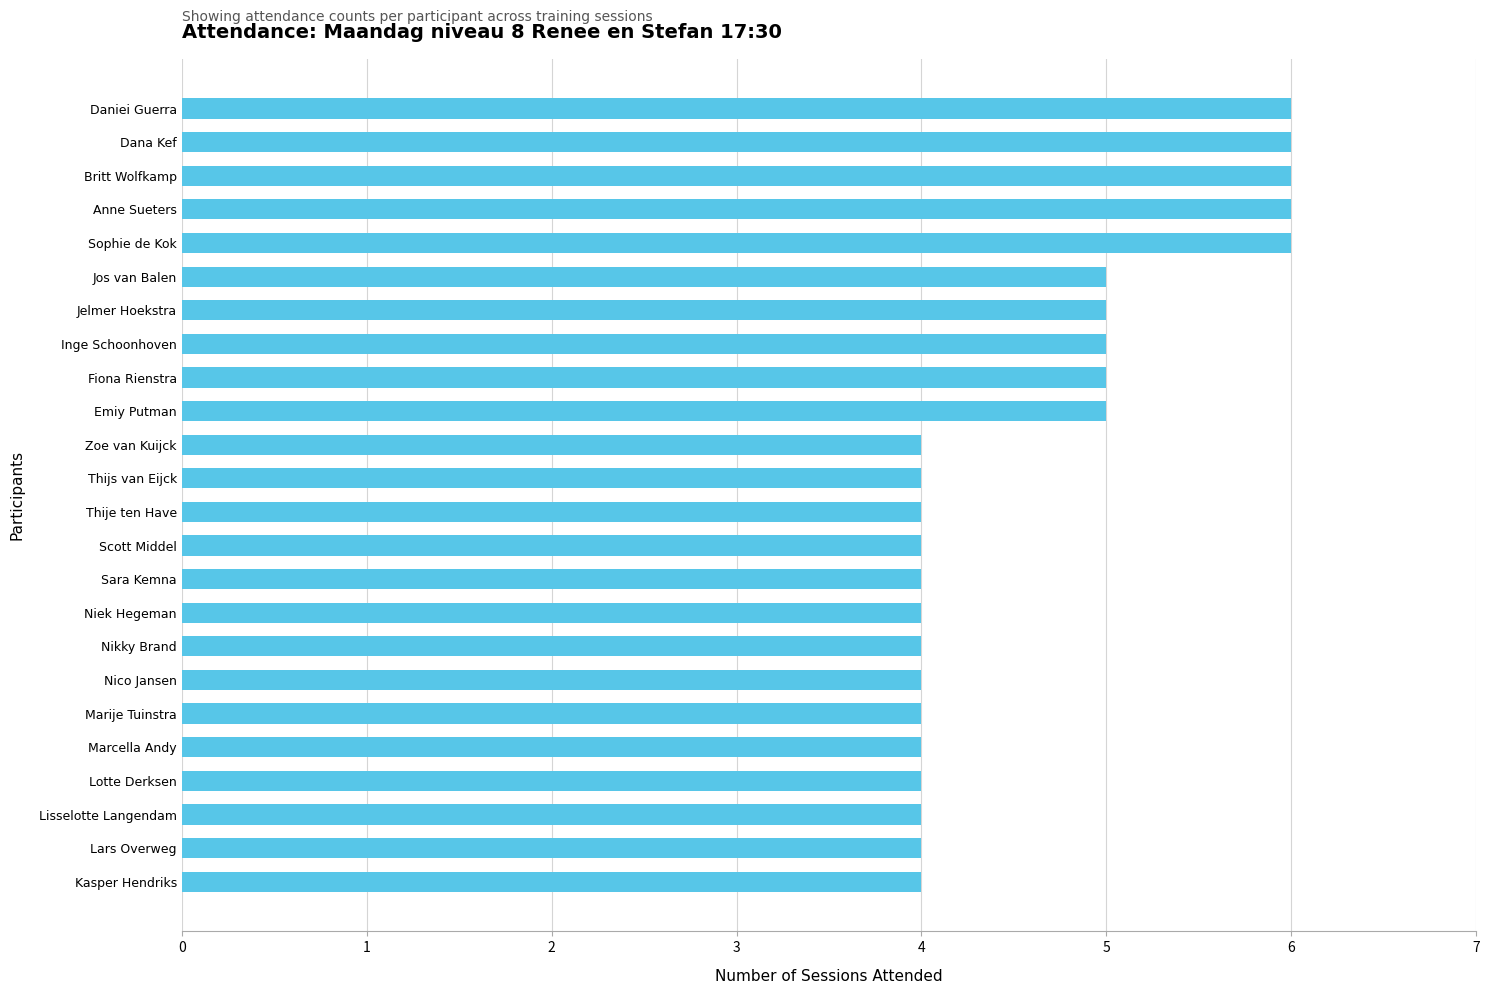

The chart shows a value of 3 at Nico Jansen. True or false?

False